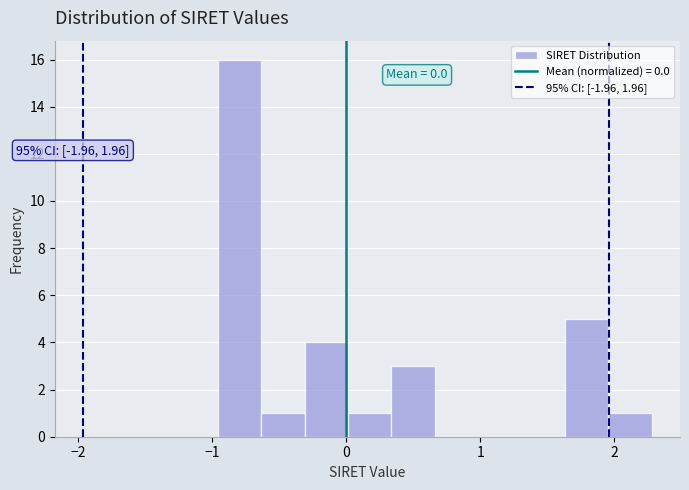

Around what value on the x-axis is the tallest bar? Give the approximate position of its centre, as read against the axis.

-0.8